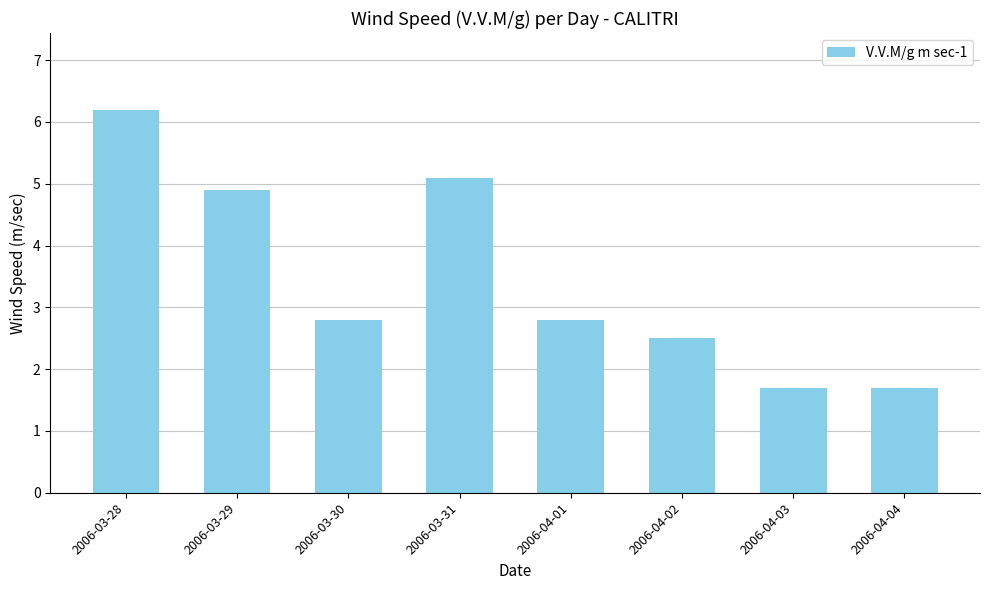

How many data points are above 2?

6